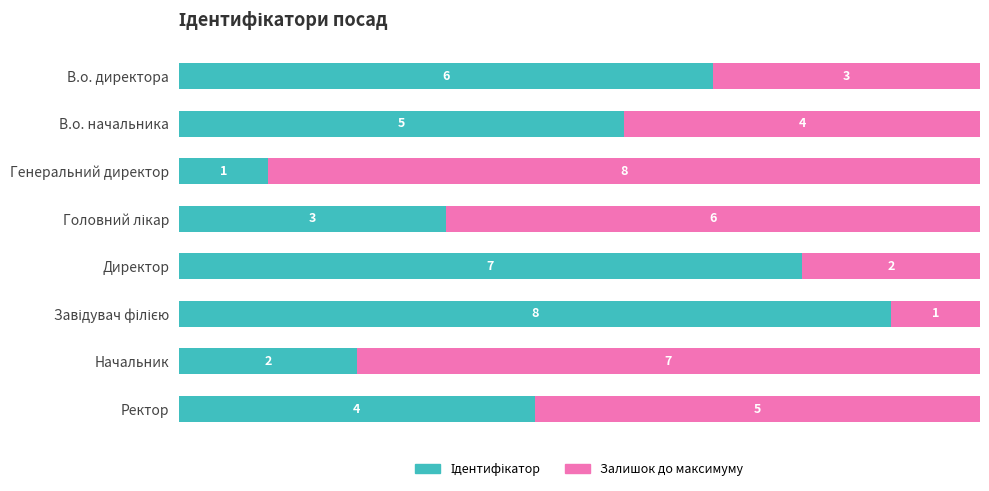

What is the total value across all series at Ректор?

9